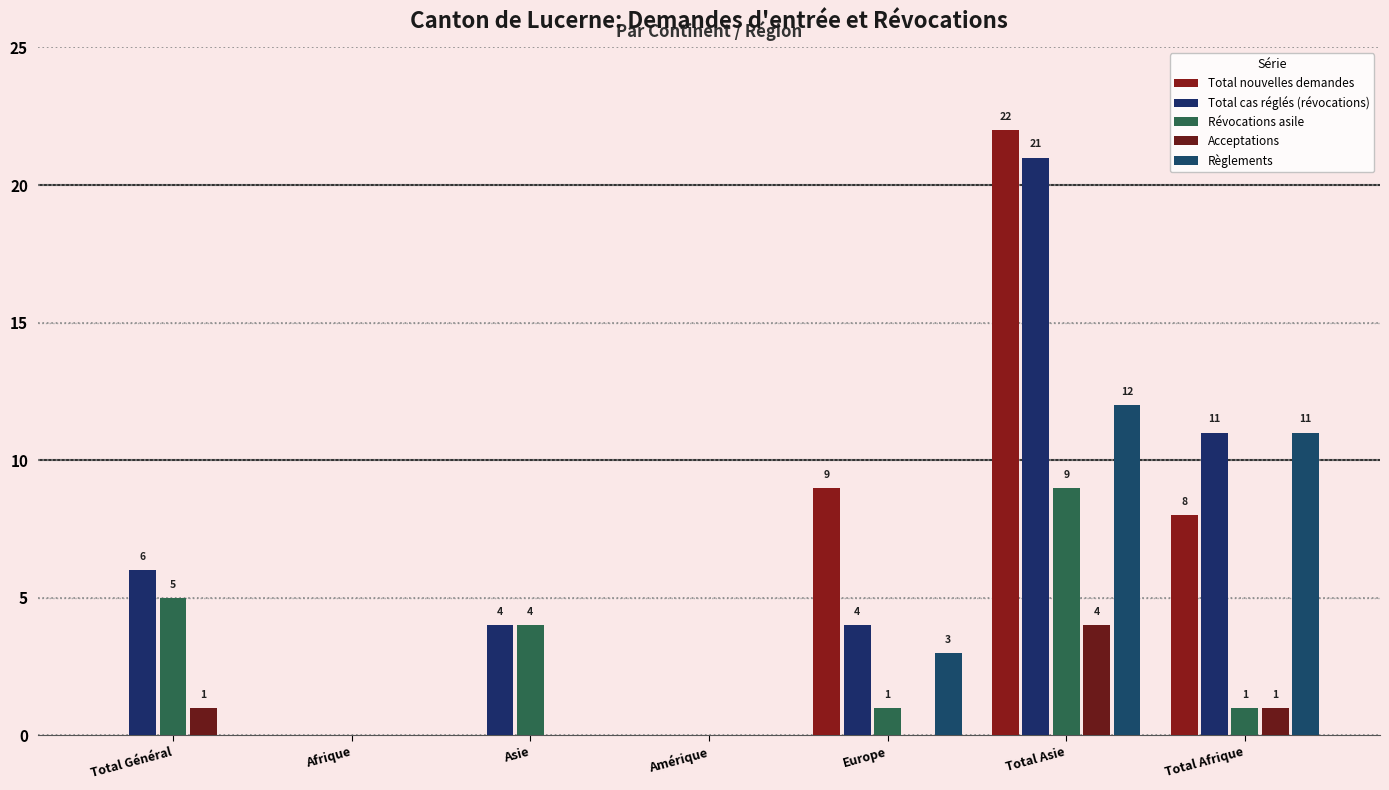

How many groups of bars are there?

7